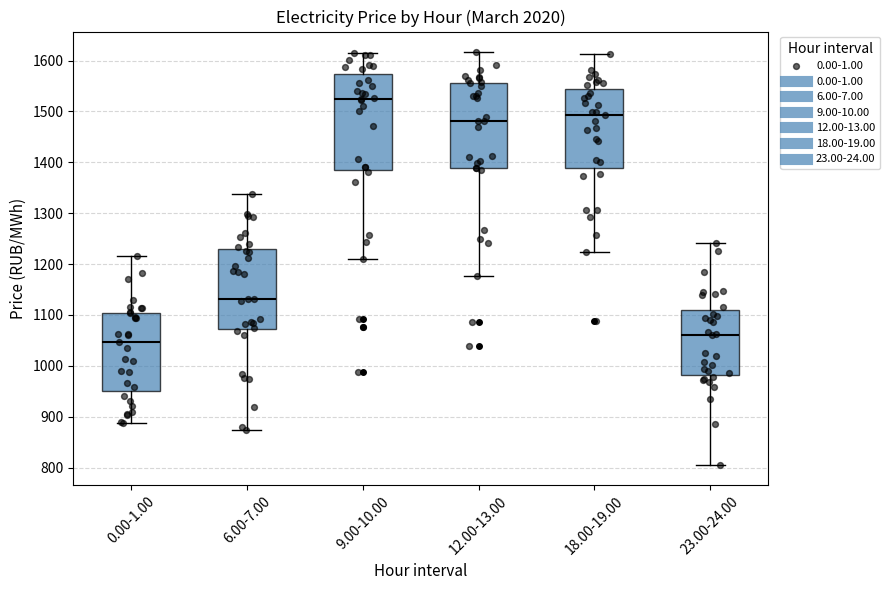

Comparing the boxes themselves (not the whiskers), which one is the tallest?

9.00-10.00